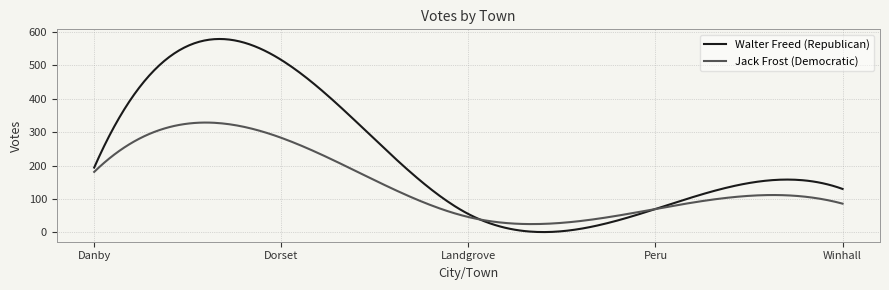

List the series in order of their overall mean, lowest first.

Jack Frost (Democratic), Walter Freed (Republican)